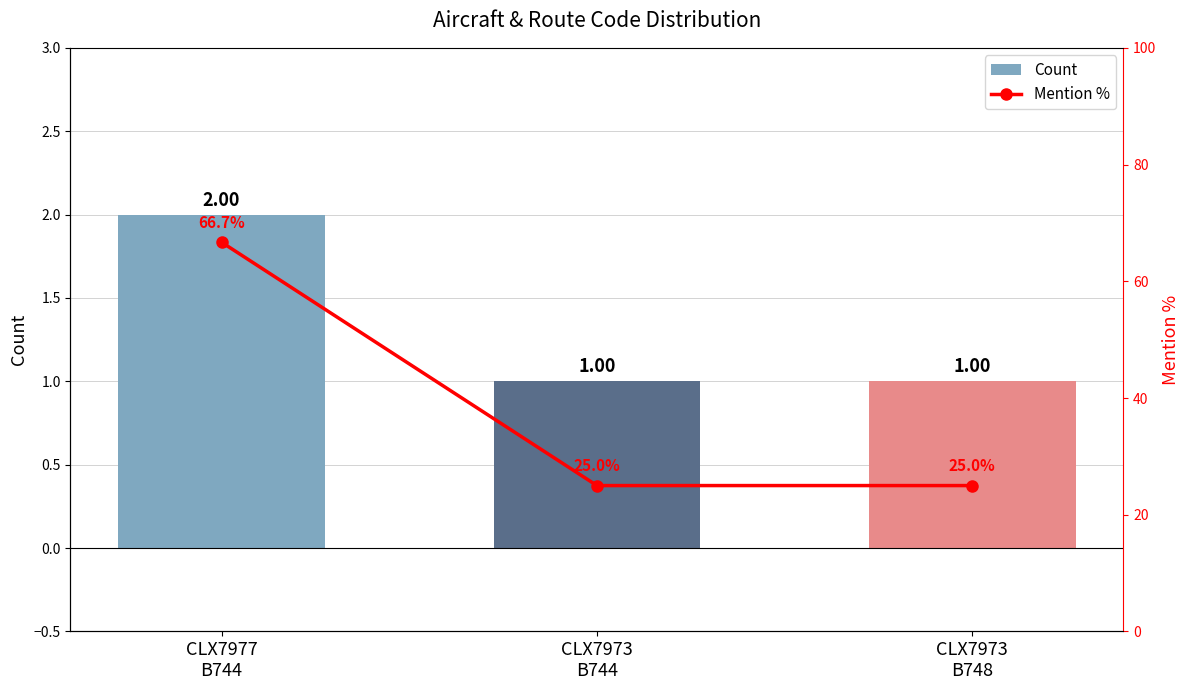

Rank the series by their average value, from highest to lowest.

Mention %, Count